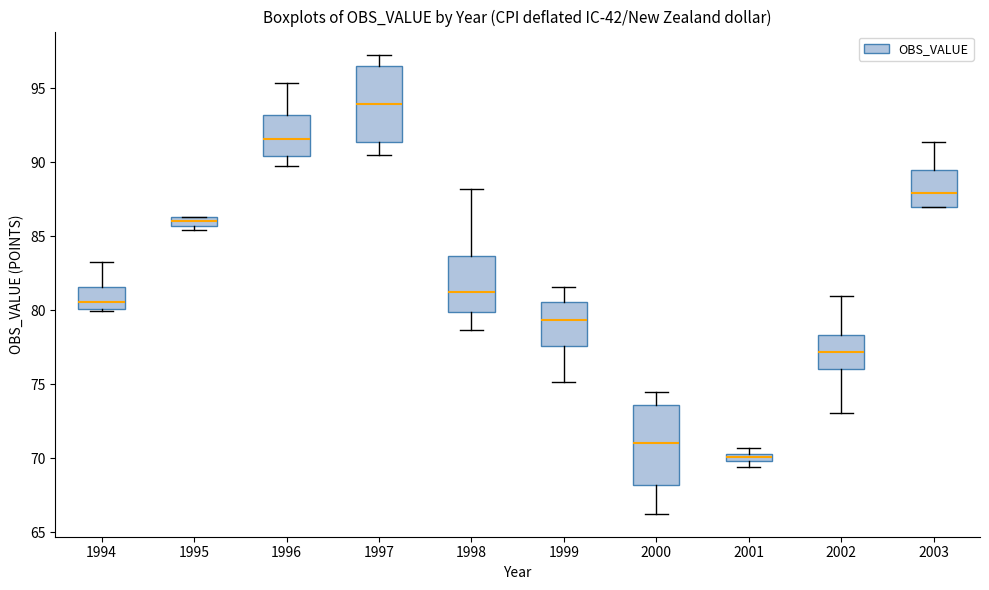

Where is the upper edge of the box at x = 2001 on the y-axis? The values are not printed on the chart, so give them approximately, as read against the axis.

70.5